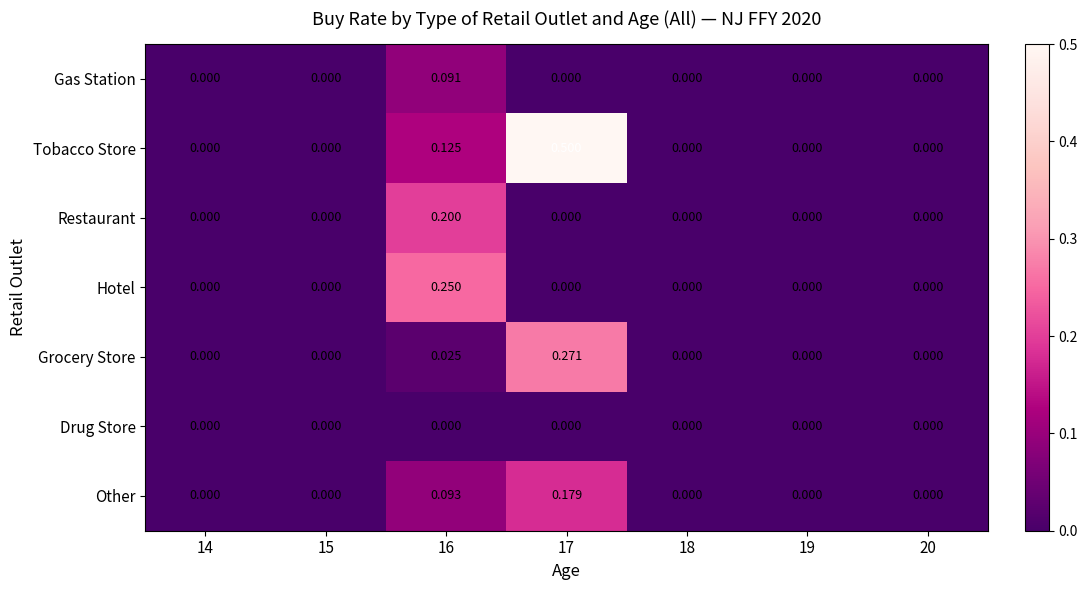

Which series has the largest total across all categories?

Tobacco Store